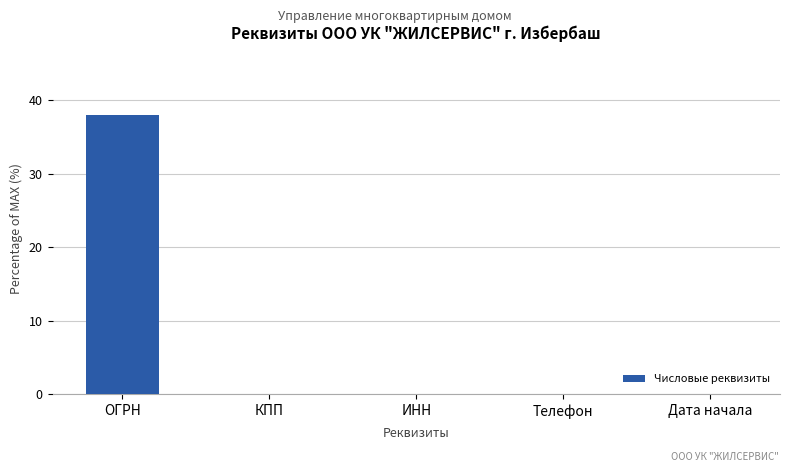

True or false: the data shows 0.0 at Дата начала.

True